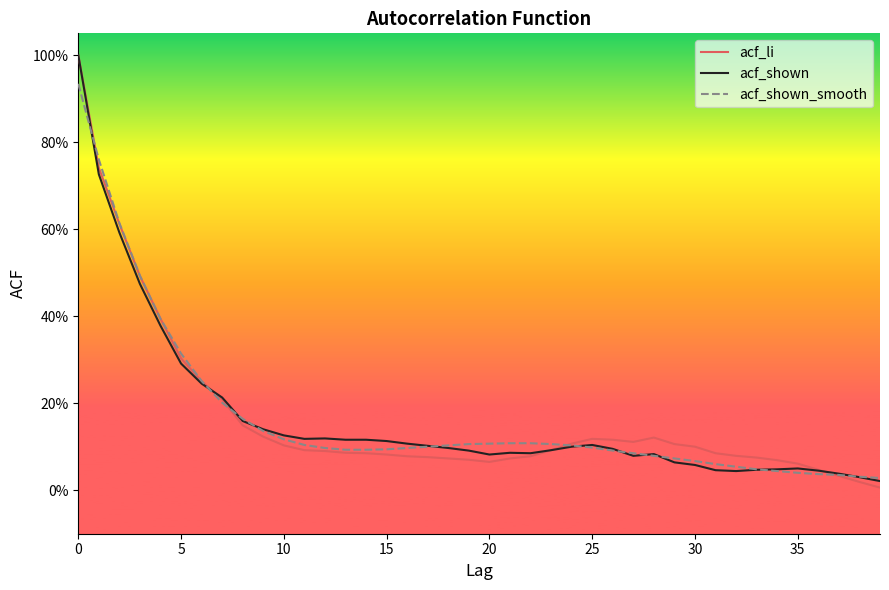

What is the difference between the maximum and minimum values in the acf_li series?

1.0